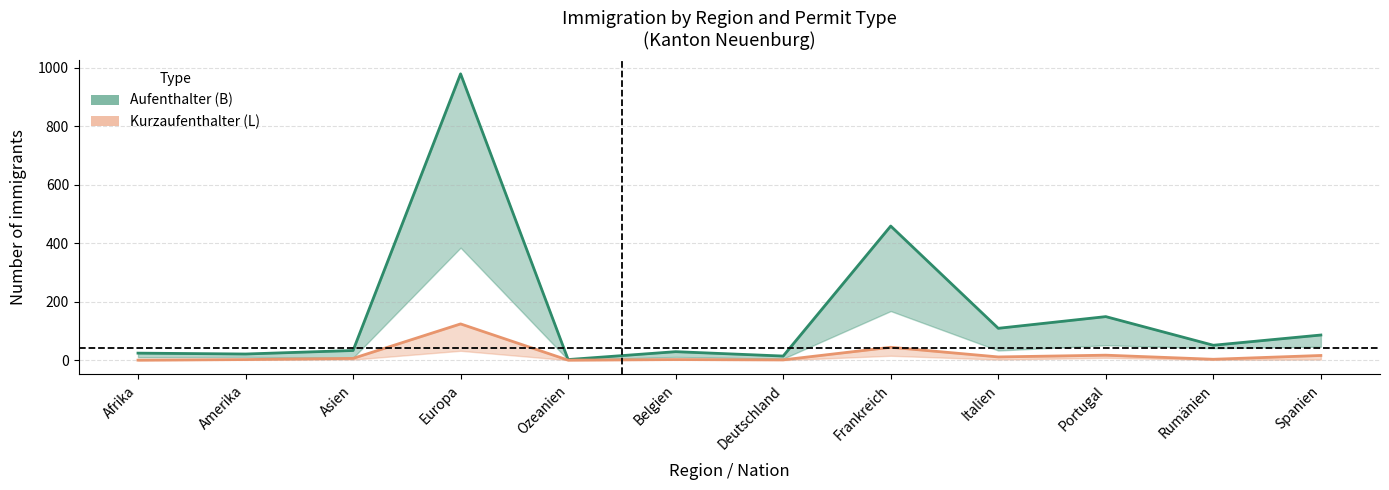

List the series in order of their peak value, lowest first.

Kurzaufenthalter (L) Total, Aufenthalter (B) Total